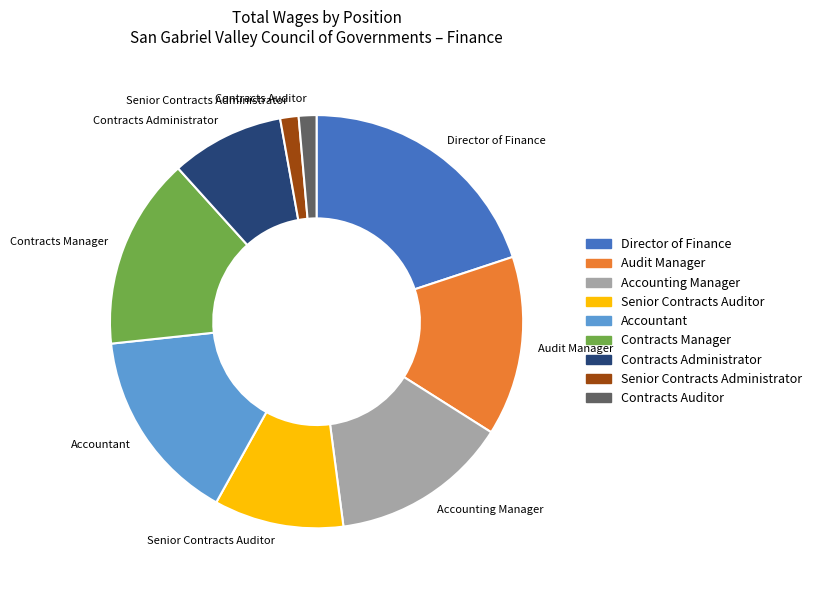

Between Audit Manager and Senior Contracts Administrator, which is larger?

Audit Manager